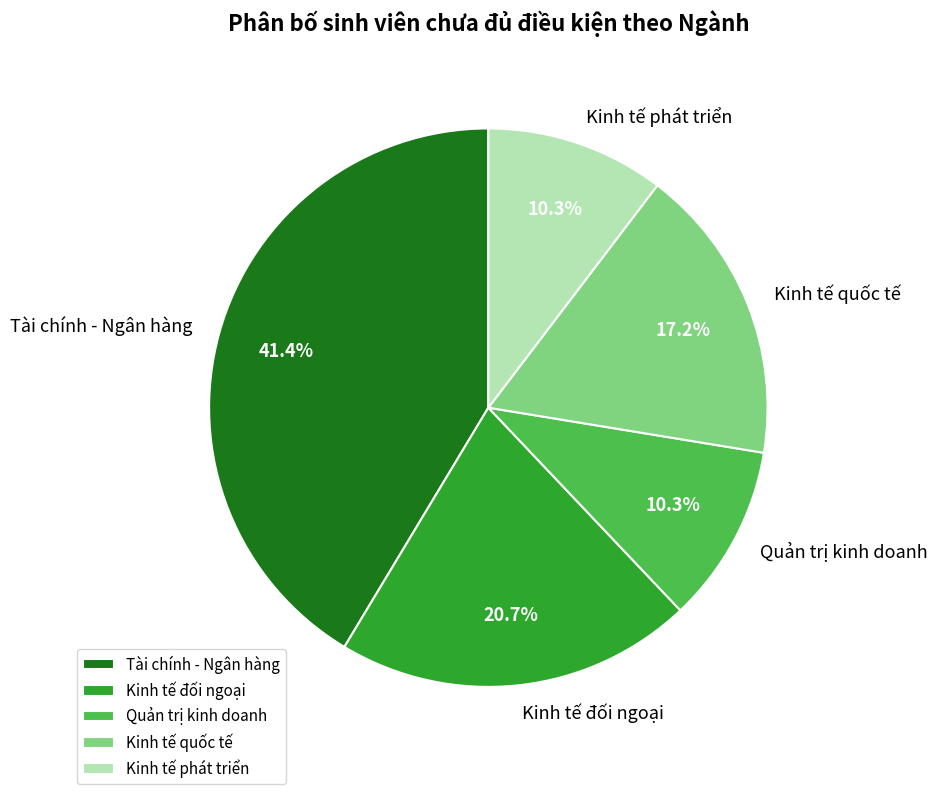

What is the ratio of the value at Kinh tế quốc tế to the value at Tài chính - Ngân hàng?

0.4